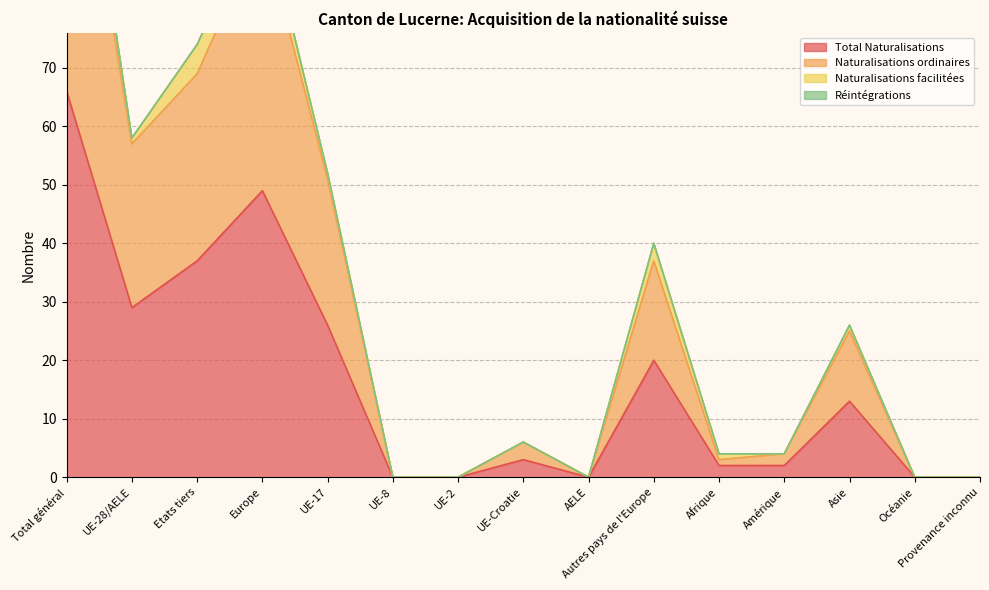

True or false: Naturalisations ordinaires and Total Naturalisations intersect in this chart.

False